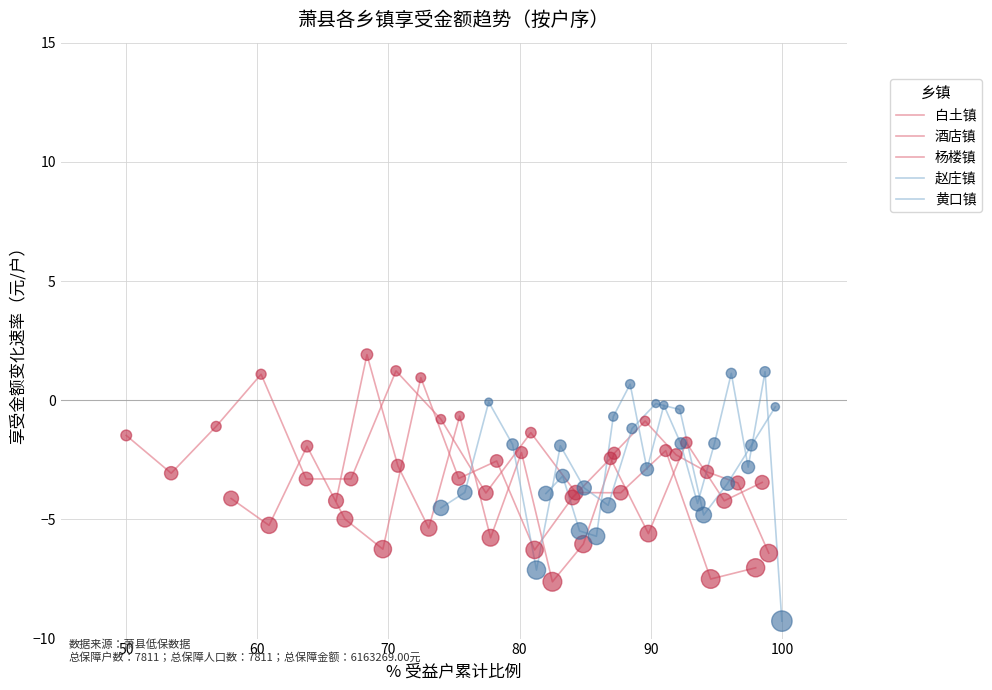

What are all the series names shown in the legend?

白土镇, 酒店镇, 杨楼镇, 赵庄镇, 黄口镇